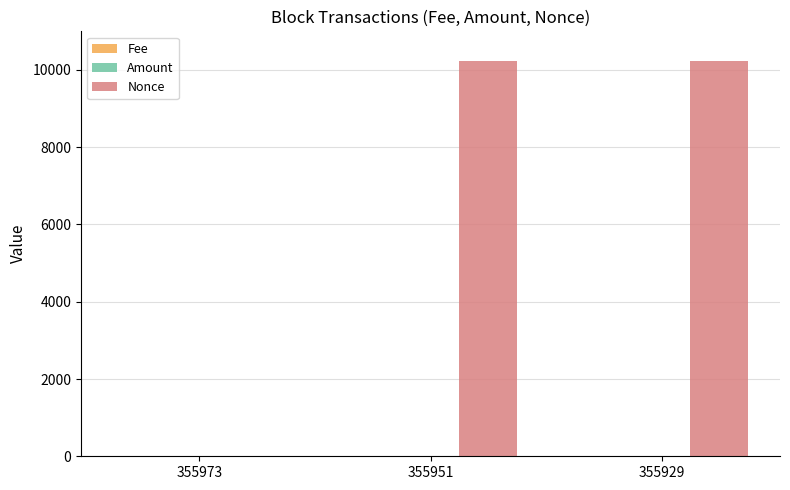

Between 355973 and 355951, which series saw the biggest shift?

Nonce